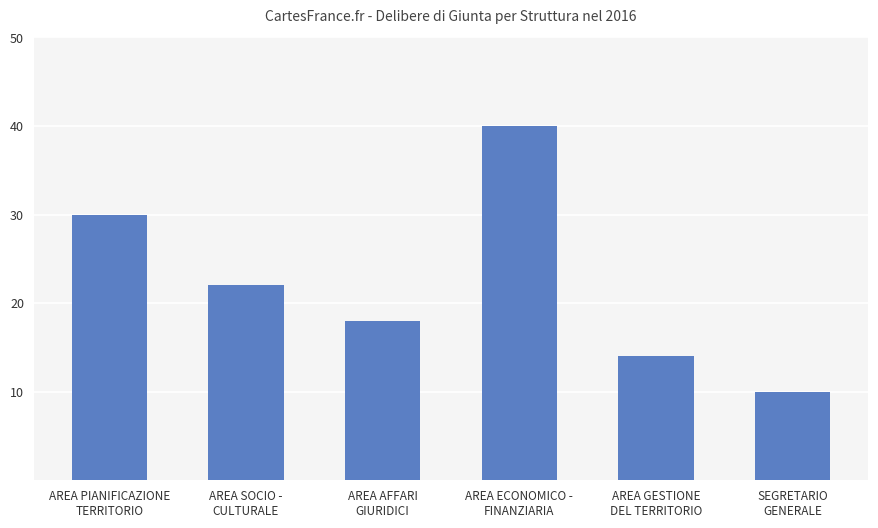

Where is the data nearest to the value 25?

AREA SOCIO -
CULTURALE